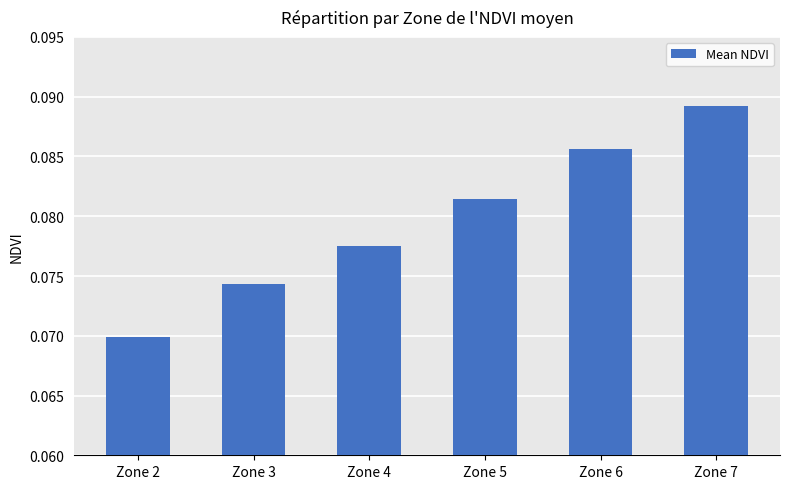

Rank the categories by value from lowest to highest.

Zone 2, Zone 3, Zone 4, Zone 5, Zone 6, Zone 7